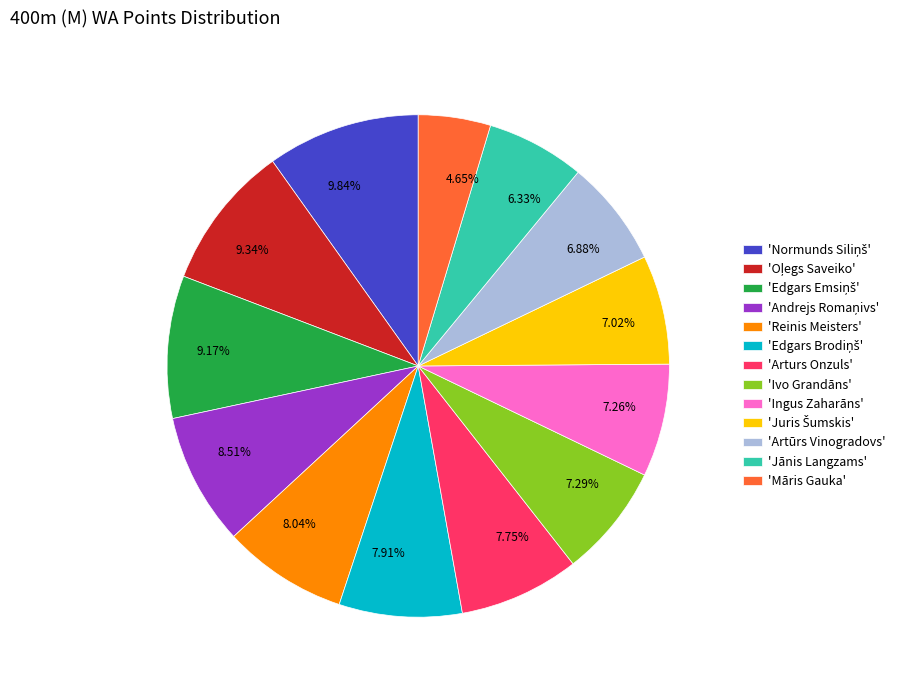

What is the ratio of the value at 9.17% to the value at 7.91%?

1.2